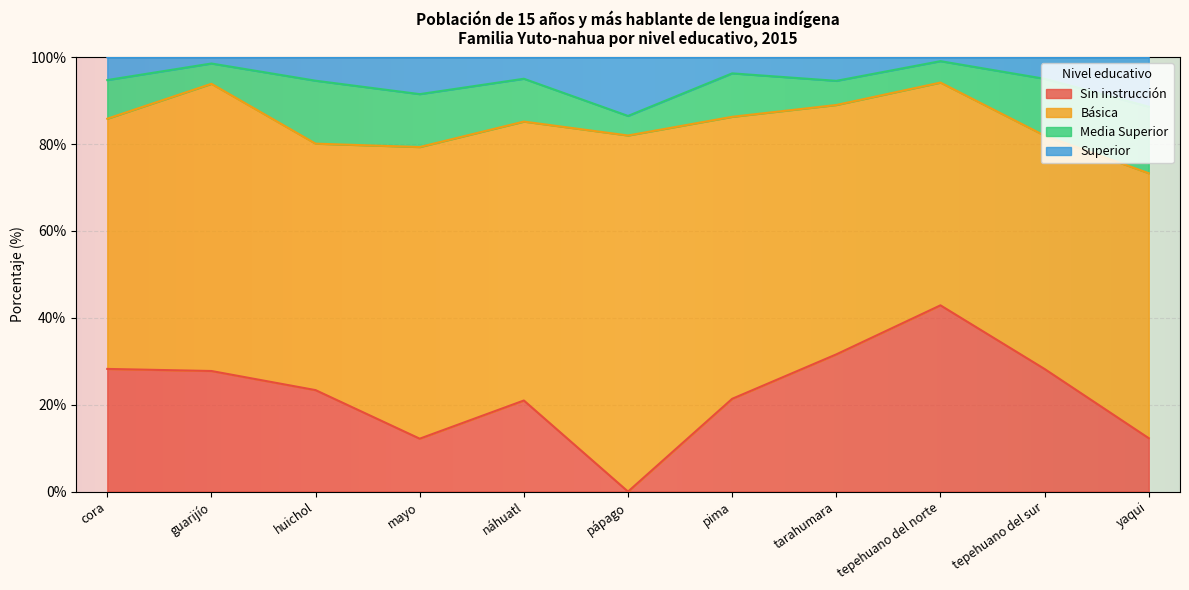

The Sin instrucción series shows -27.4 at pápago. True or false?

False